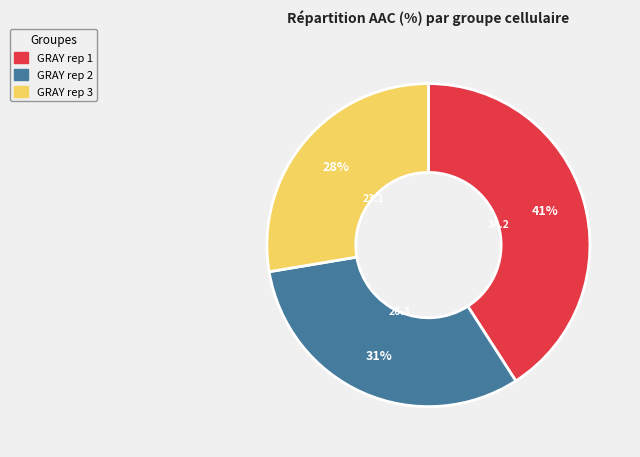

Combined, do GRAY rep 3 and GRAY rep 2 account for over 50%?

Yes